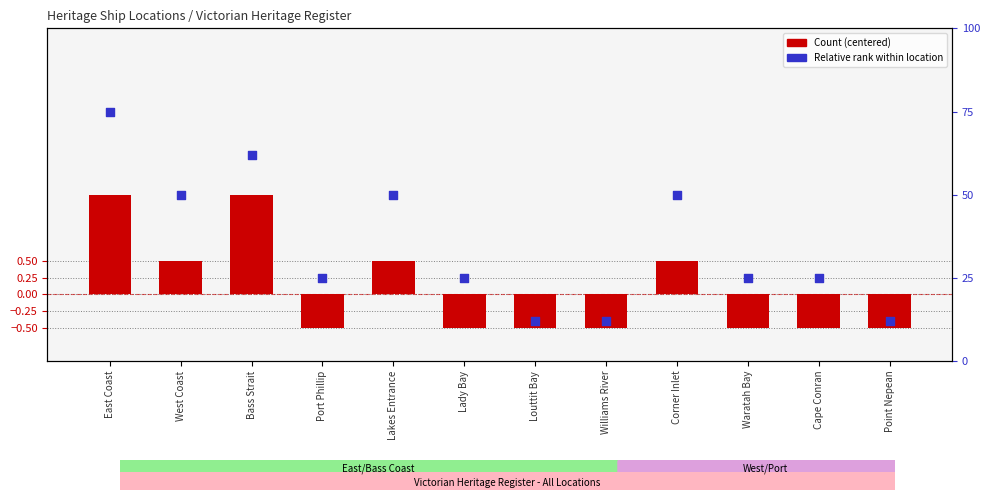

What is the total value across all series at Waratah Bay?

24.5